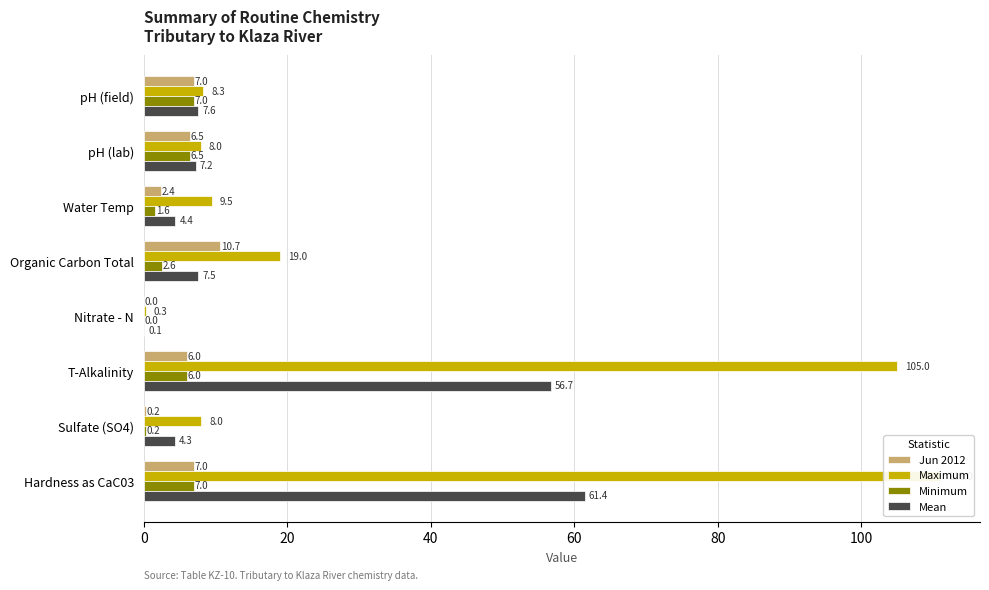

What are all the series names shown in the legend?

Jun 2012, Maximum, Minimum, Mean